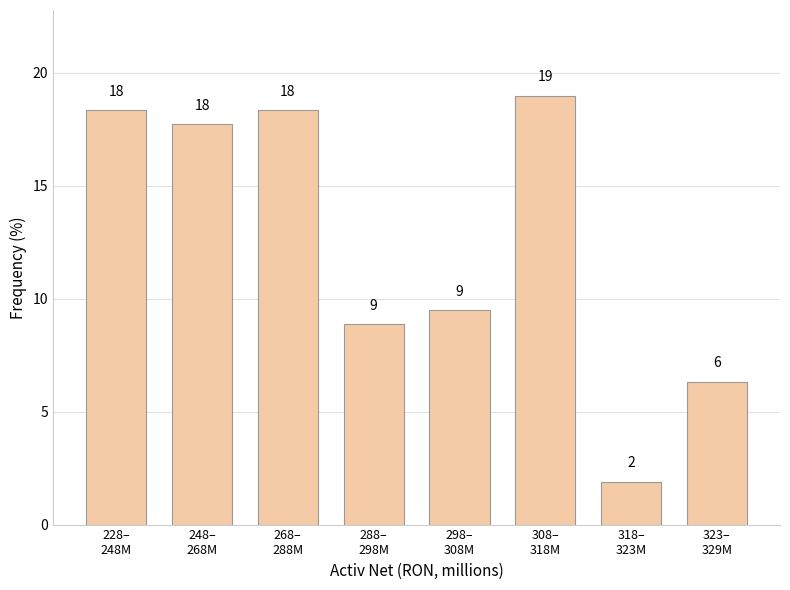

Does the chart contain any negative values?

No